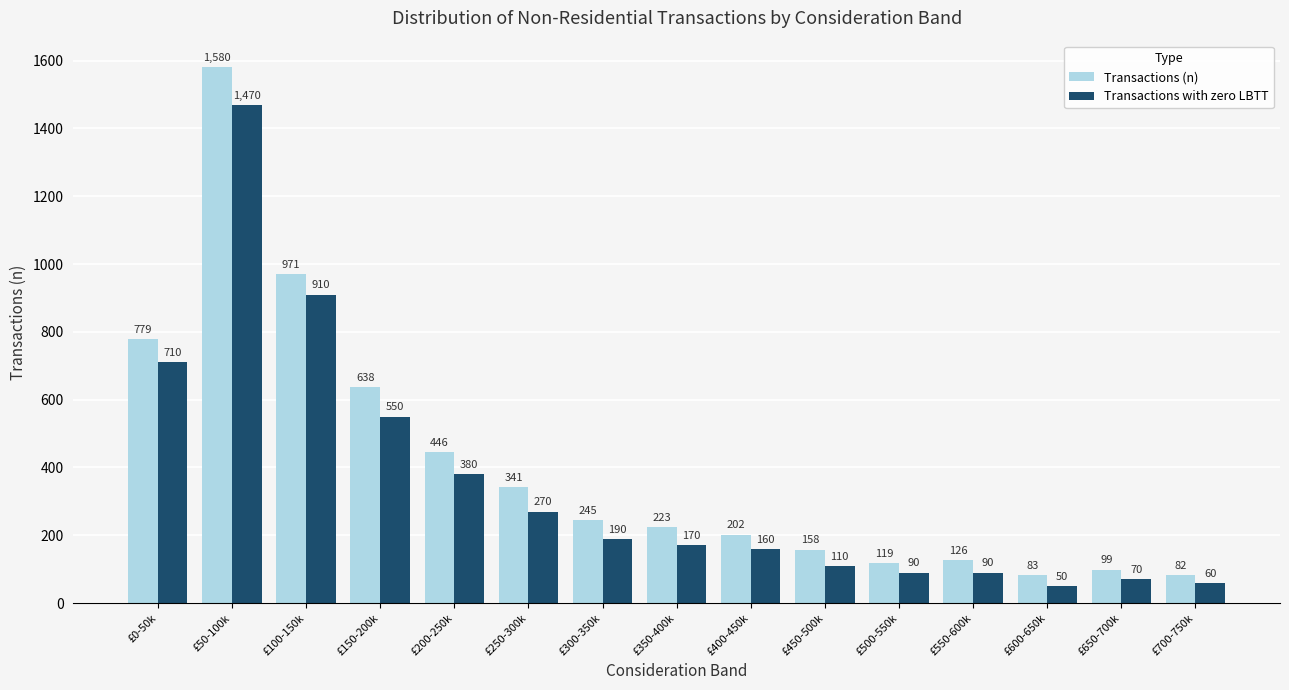

Reading left to right, list all the values displayed in this chart.

Transactions (n): £0-50k=779	£50-100k=1580	£100-150k=971	£150-200k=638	£200-250k=446	£250-300k=341	£300-350k=245	£350-400k=223	£400-450k=202	£450-500k=158	£500-550k=119	£550-600k=126	£600-650k=83	£650-700k=99	£700-750k=82
Transactions with zero LBTT: £0-50k=710	£50-100k=1470	£100-150k=910	£150-200k=550	£200-250k=380	£250-300k=270	£300-350k=190	£350-400k=170	£400-450k=160	£450-500k=110	£500-550k=90	£550-600k=90	£600-650k=50	£650-700k=70	£700-750k=60